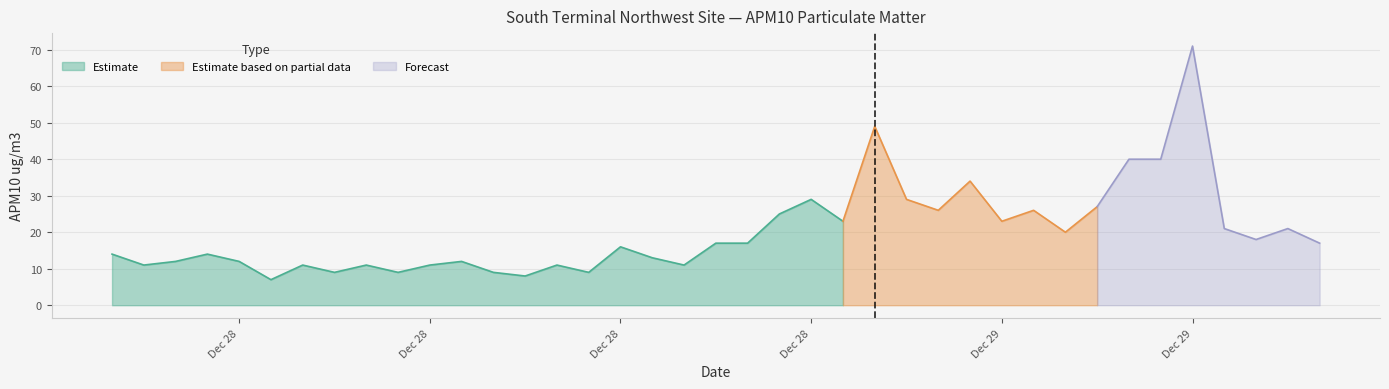

Is it true that the value at 2014-12-28 10:00:00 is 11?

True